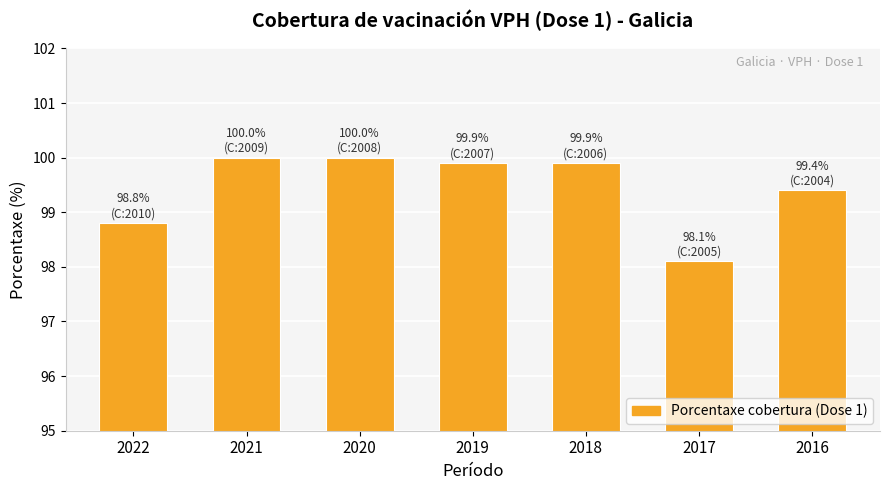

Reading left to right, what are all the values shown in this chart?

2022=98.8	2021=100.0	2020=100.0	2019=99.9	2018=99.9	2017=98.1	2016=99.4